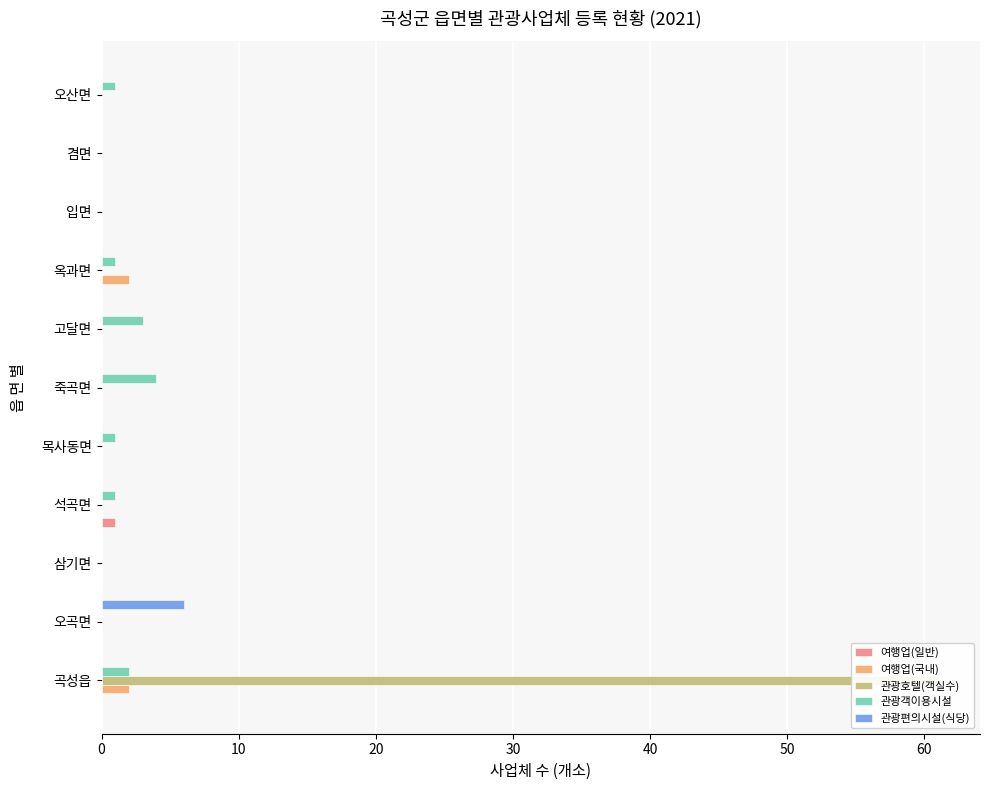

How many bars are there in each group?

5